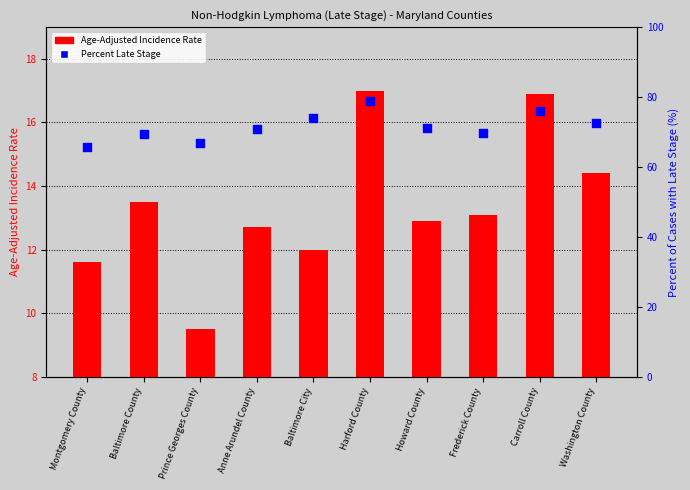

Is the value of Percent Late Stage at Howard County greater than the value of Age-Adjusted Incidence Rate at Prince Georges County?

Yes